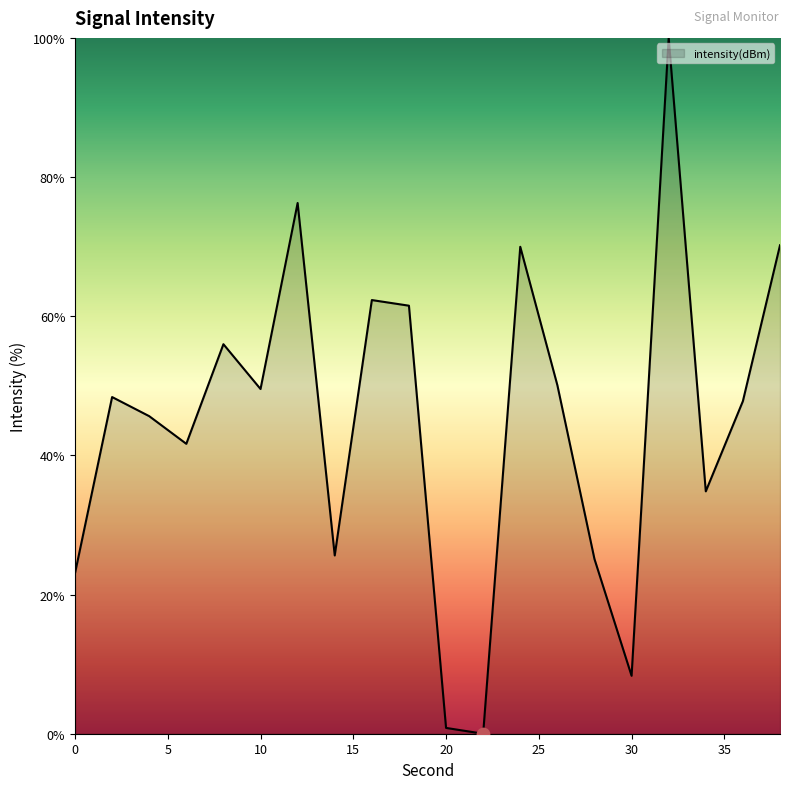

What is the greatest value displayed?

100.0